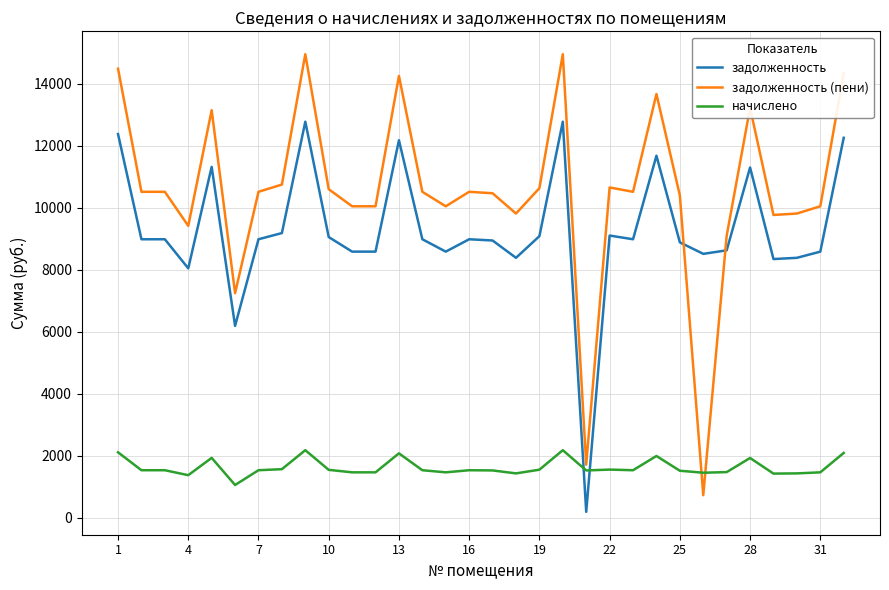

Which series has the largest total across all categories?

задолженность (пени)